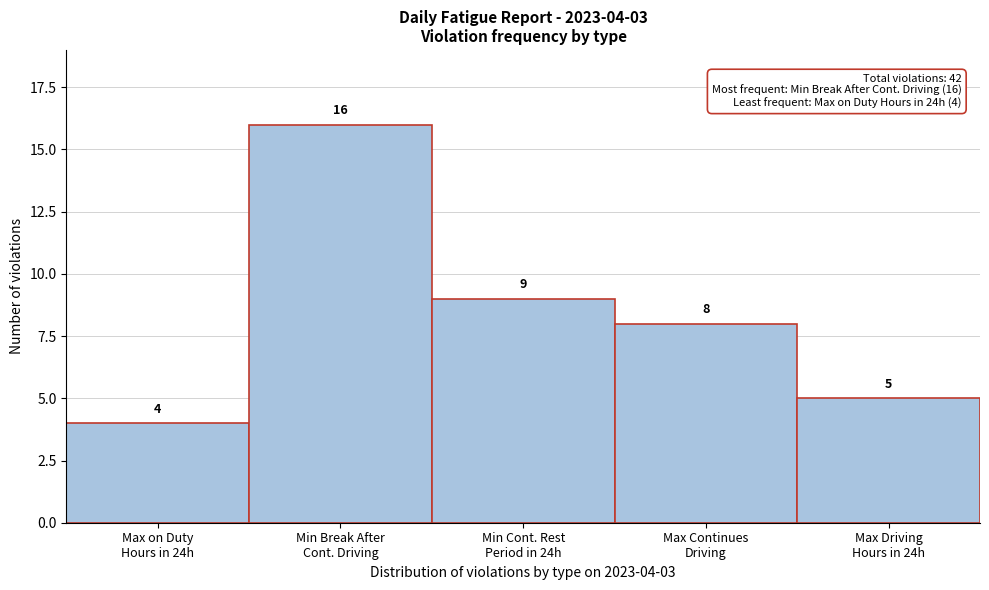

Reading left to right, what are all the values shown in this chart?

4	16	9	8	5